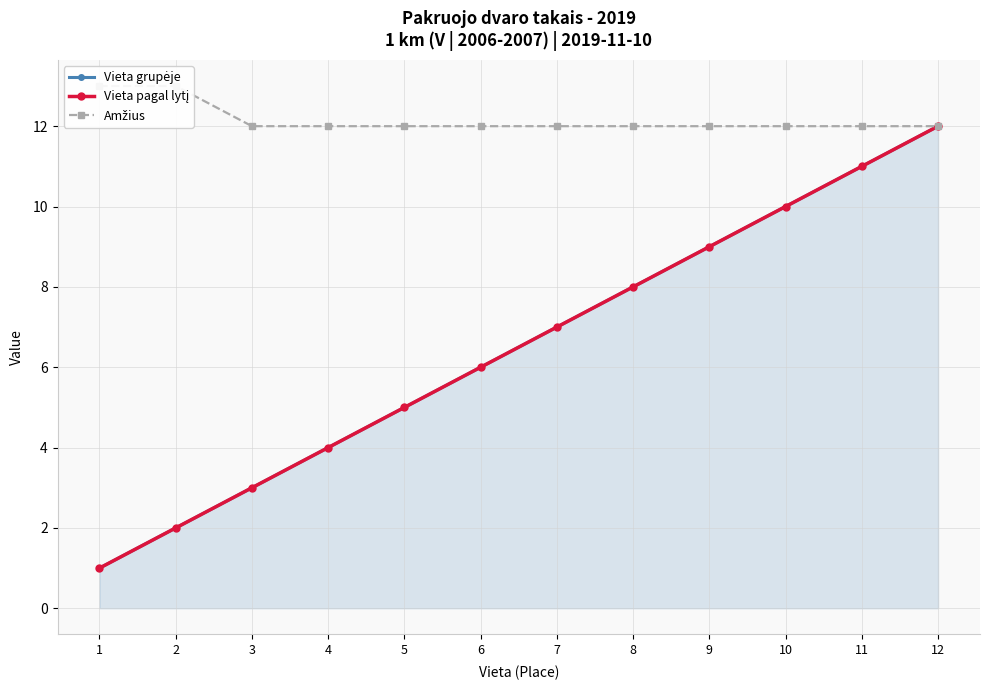

How many lines are shown in the chart?

3